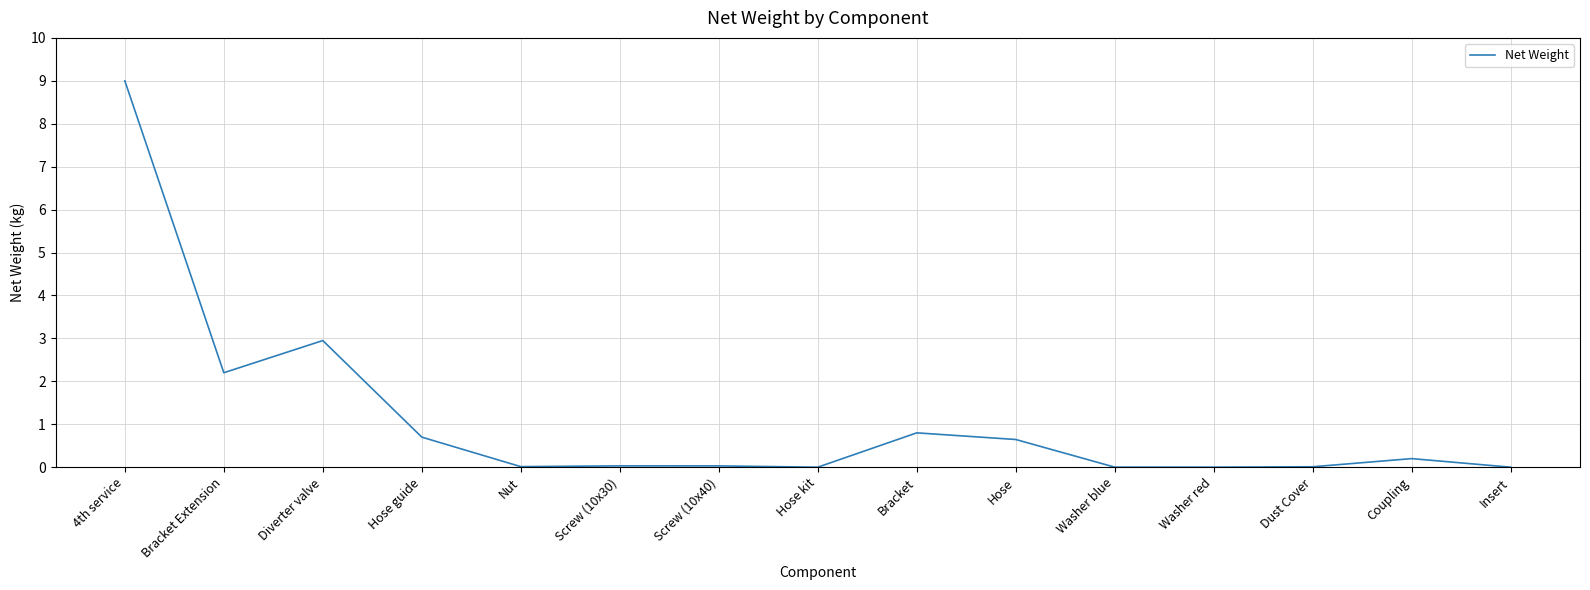

What is the change in value from Bracket Extension to Hose?

-1.6